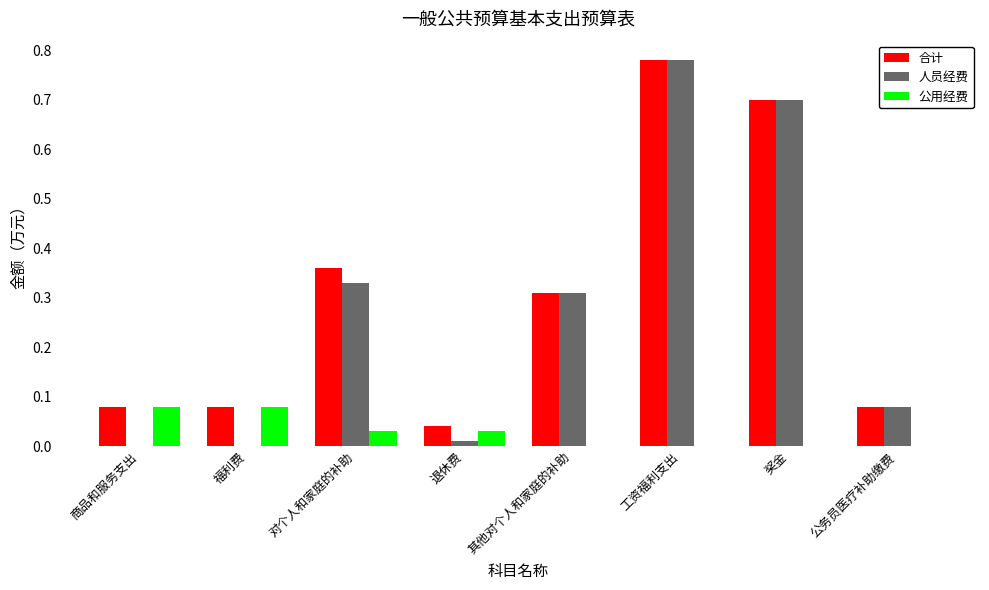

What are all the series names shown in the legend?

合计, 人员经费, 公用经费